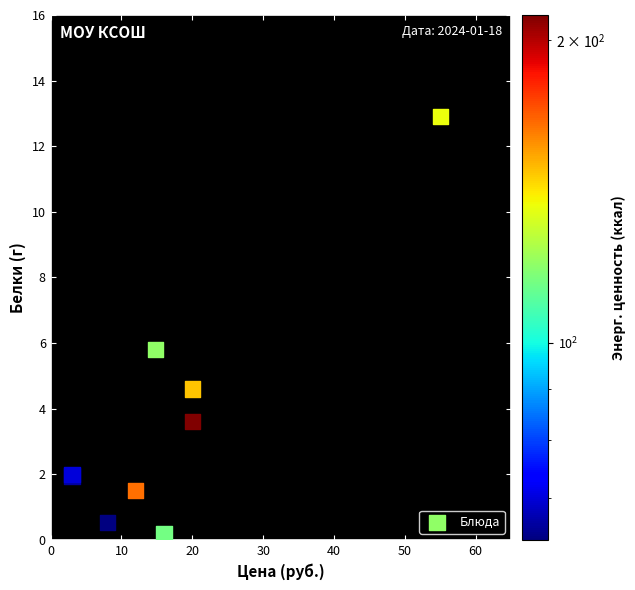

What Y value in the scatter plot is closest to 6?

5.8